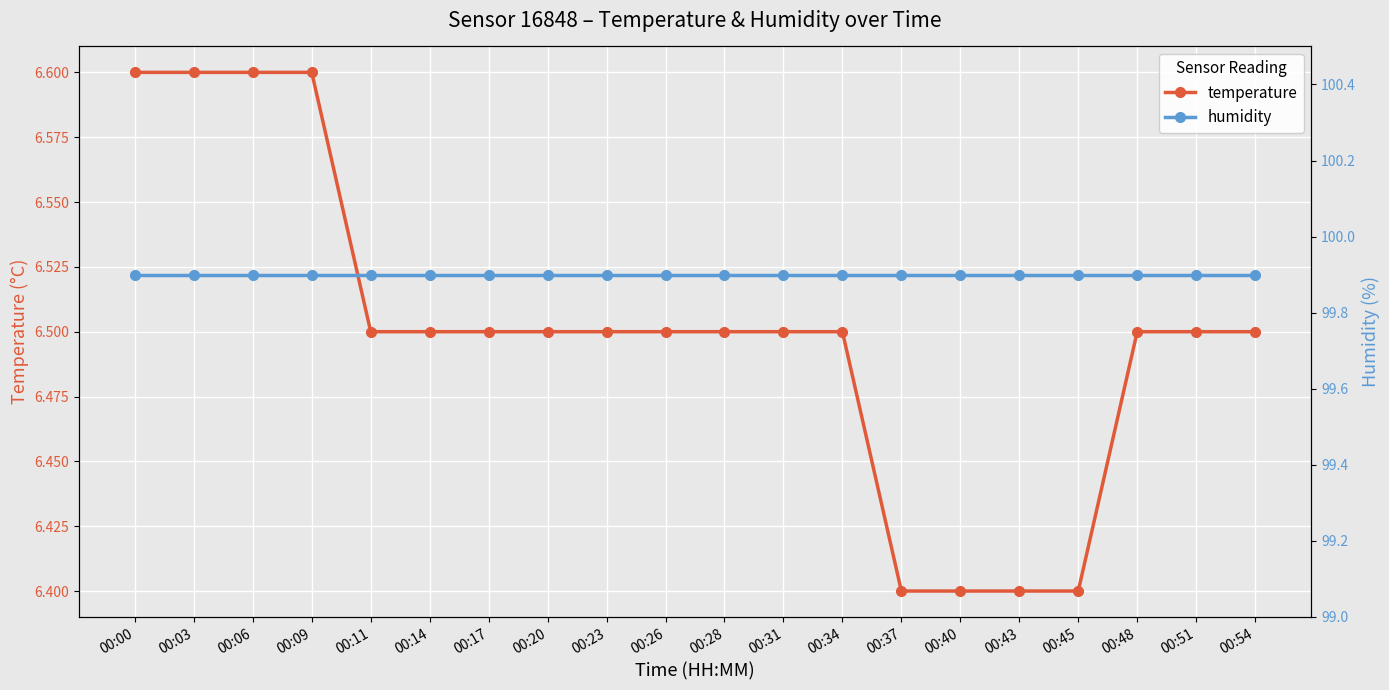

What is the difference between the highest and lowest values at 00:03?

93.3